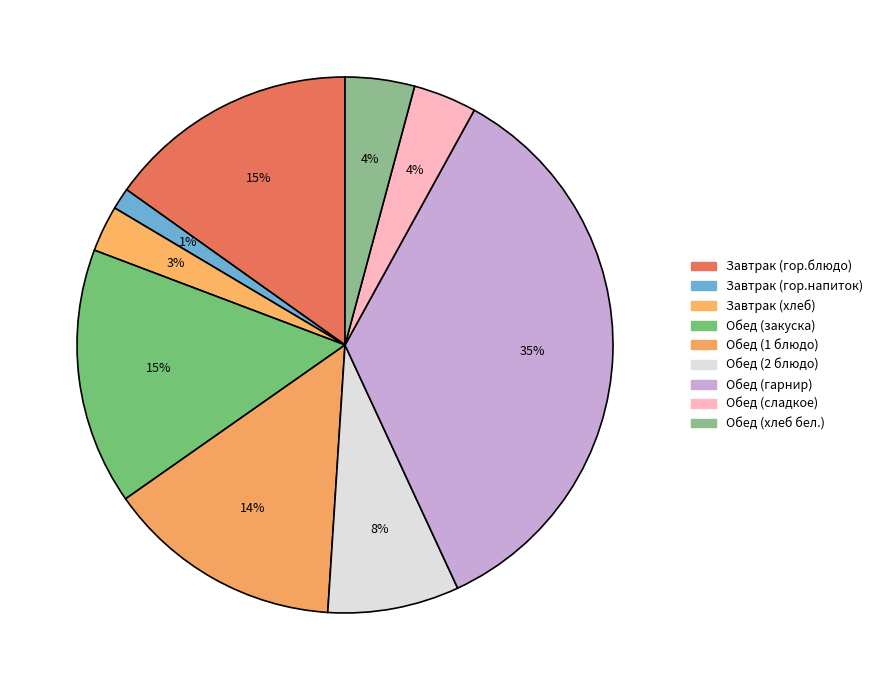

How many segments does this pie chart have?

9